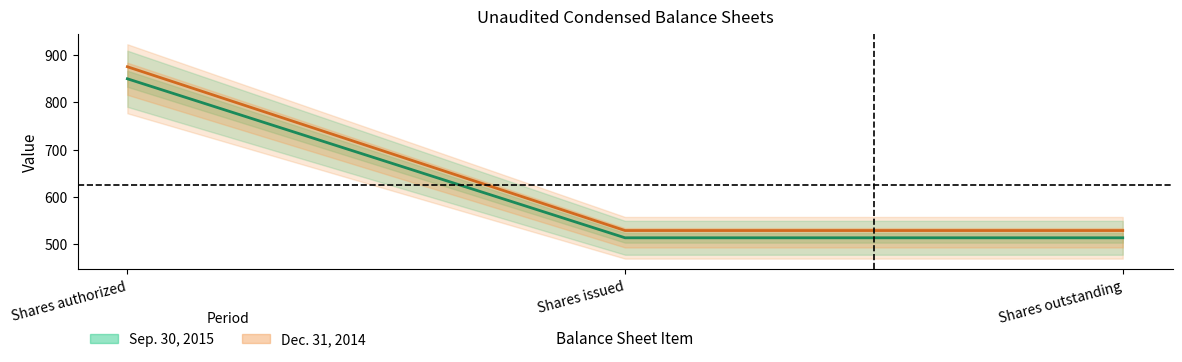

How many lines are shown in the chart?

2